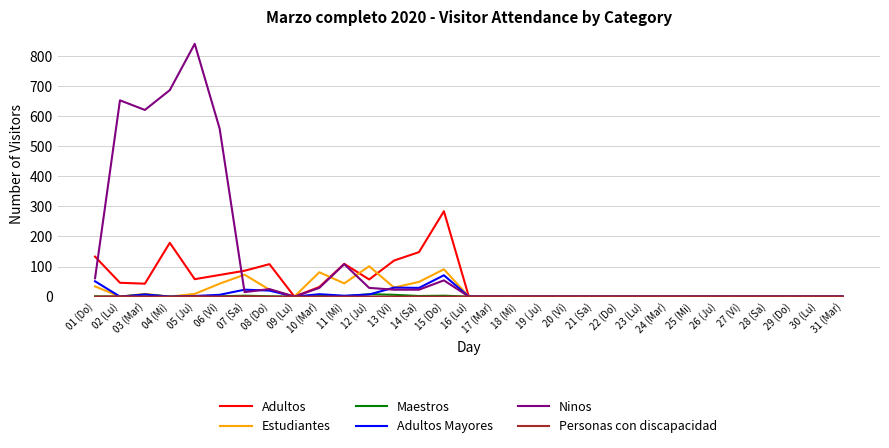

Is it true that Adultos Mayores equals 0 at 31 (Mar)?

True